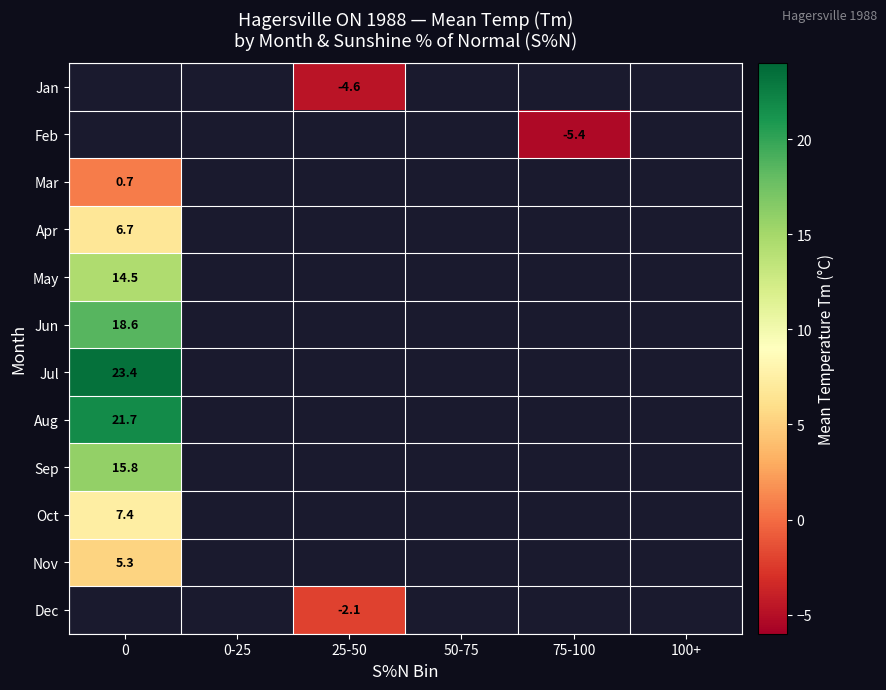

The May series shows 19.6 at 0. True or false?

False